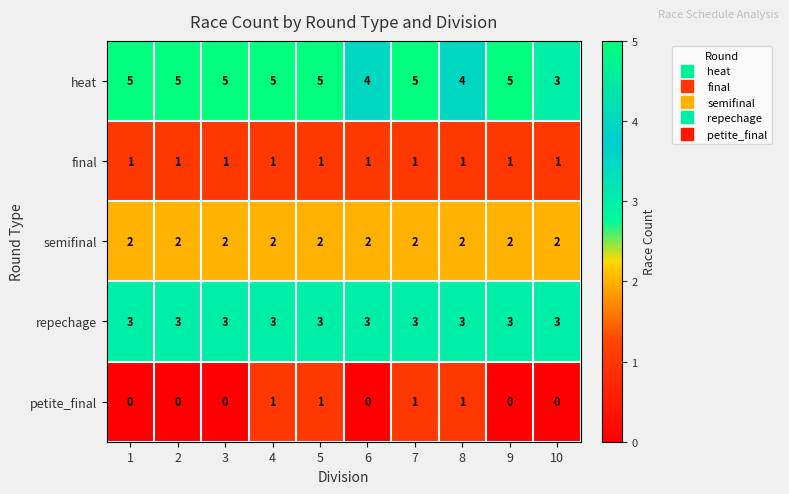

Is the value of final at 3 greater than the value of heat at 3?

No